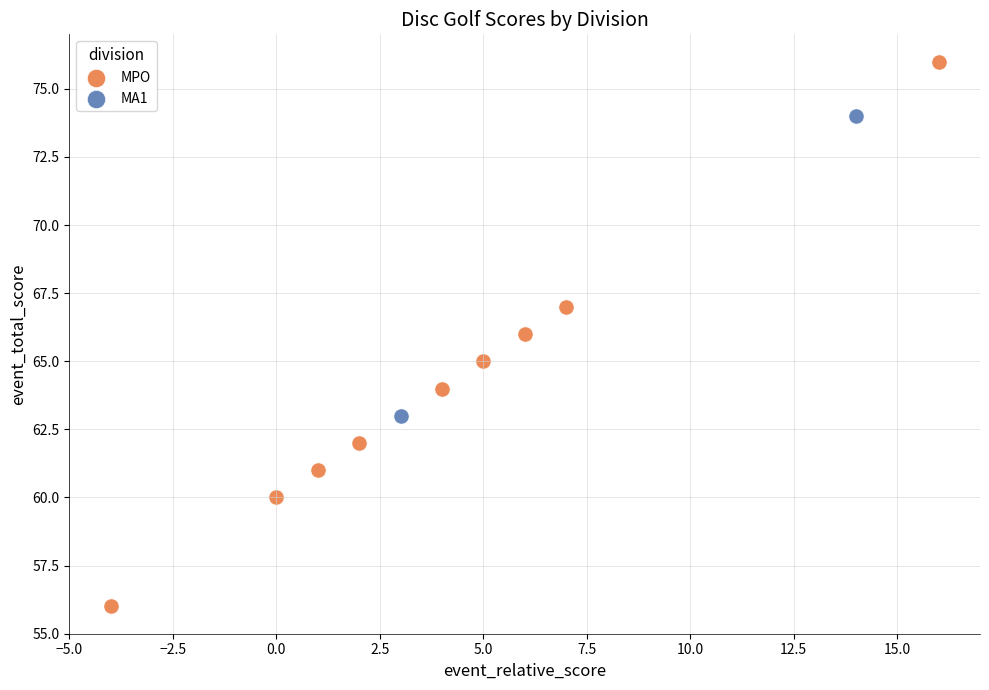

What are all the series names shown in the legend?

MPO, MA1